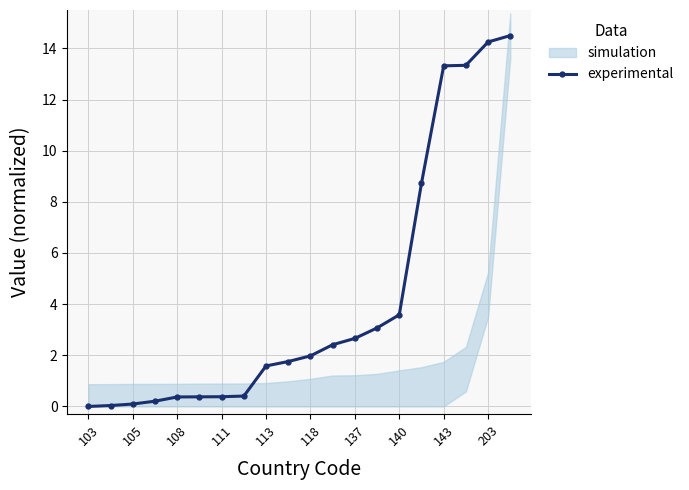

What is the highest value of the experimental series?

14.5